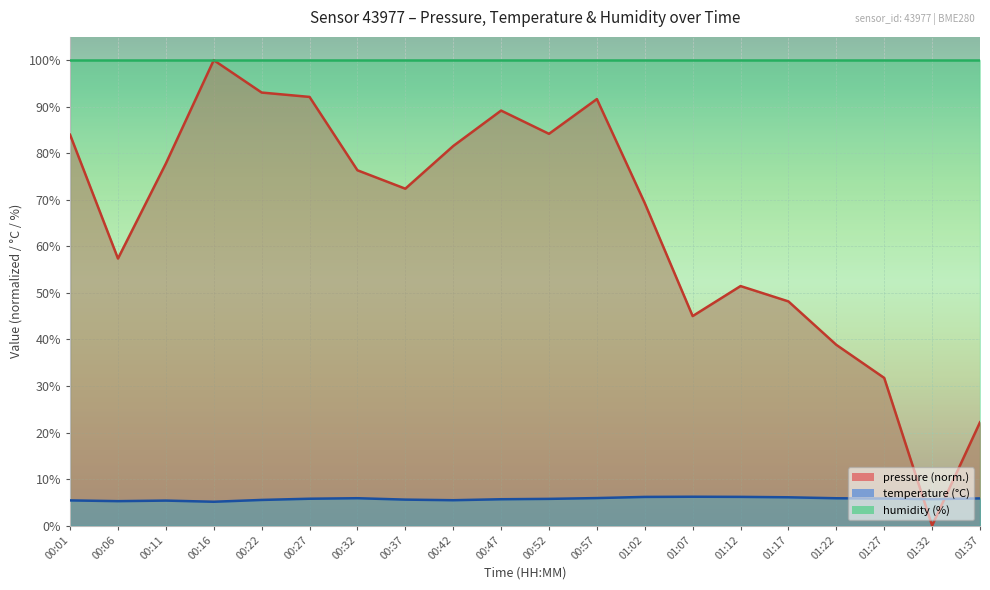

In temperature, how many points are lower than both neighbors (excluding endpoints)?

4